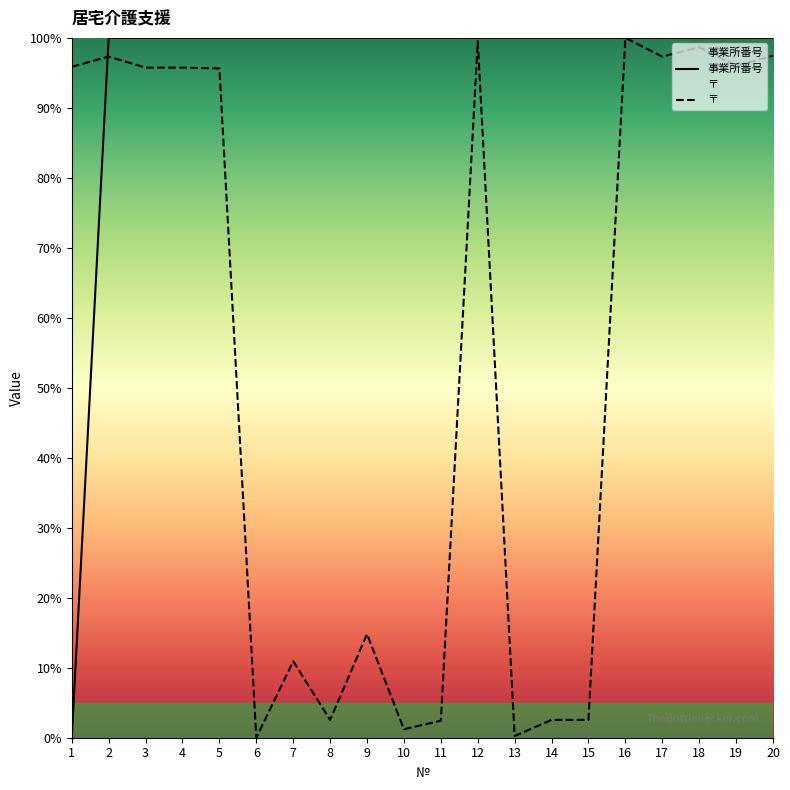

How many times do 事業所番号 and 〒 cross each other?

3